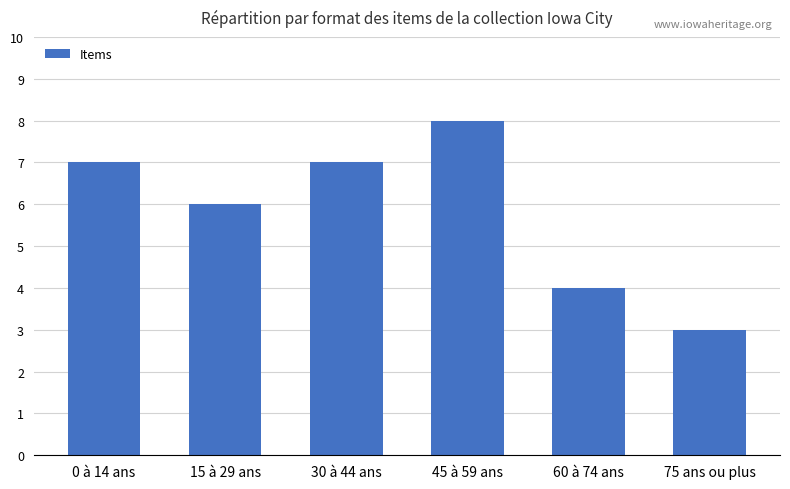

Which has a higher value, 0 à 14 ans or 60 à 74 ans?

0 à 14 ans